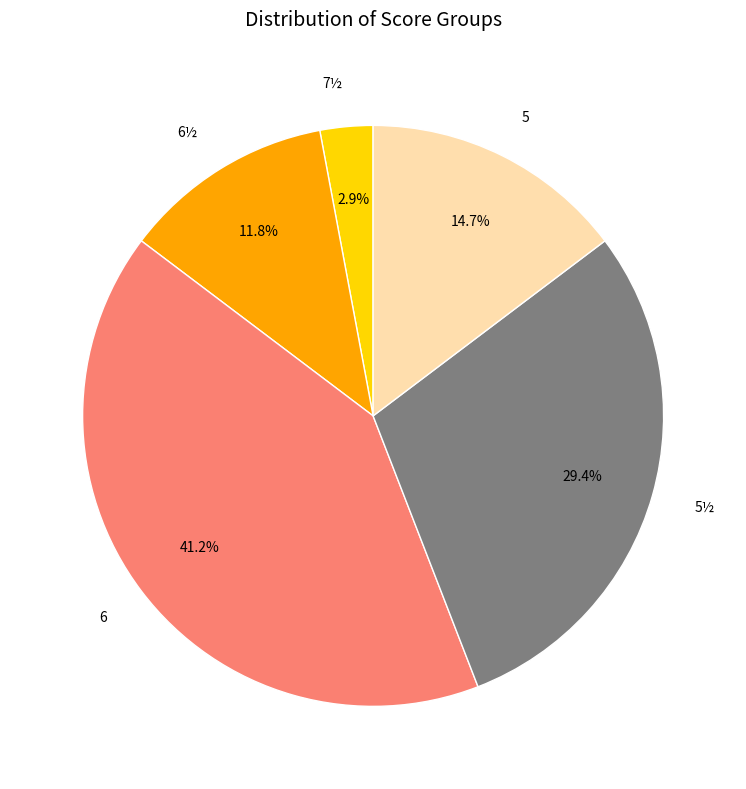

Does 6½ account for over 50% of the chart?

No